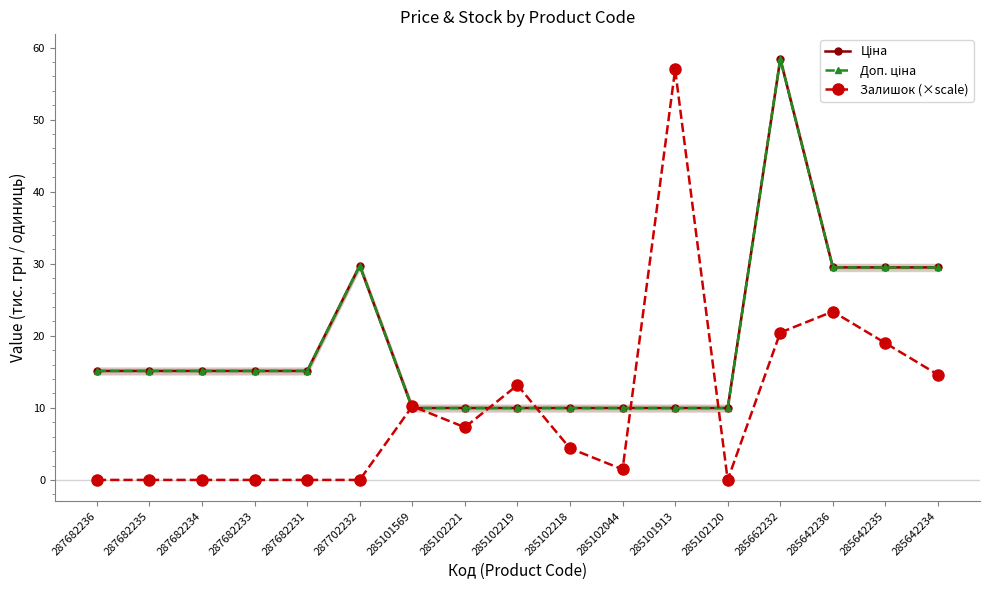

At how many categories does at least one series exceed 50?

2